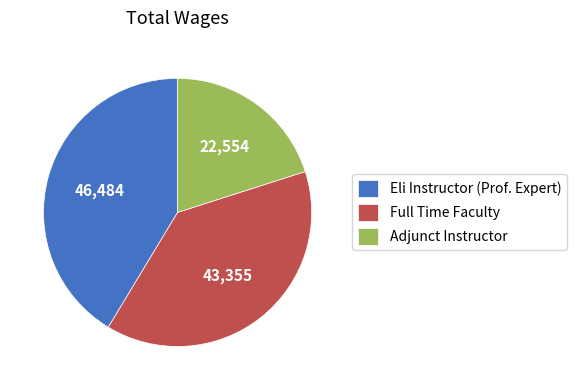

How many slices are in this pie chart?

3